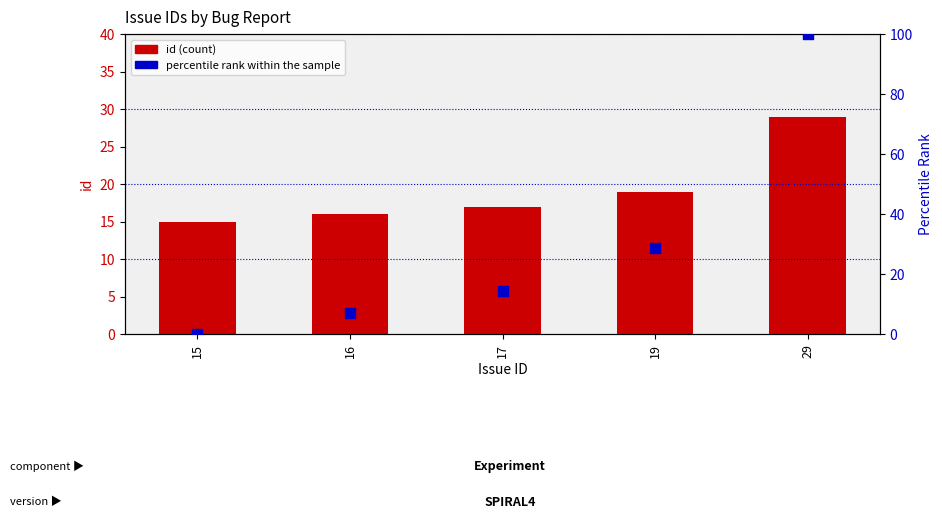

Which series has the largest total across all categories?

percentile rank within the sample